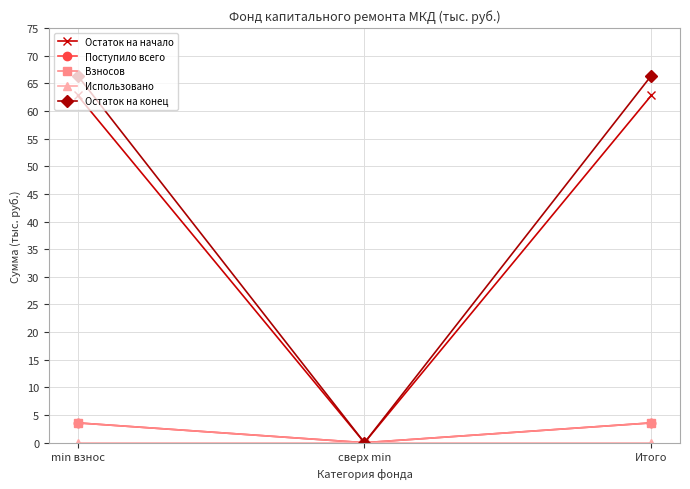

Does the chart have visible grid lines?

Yes